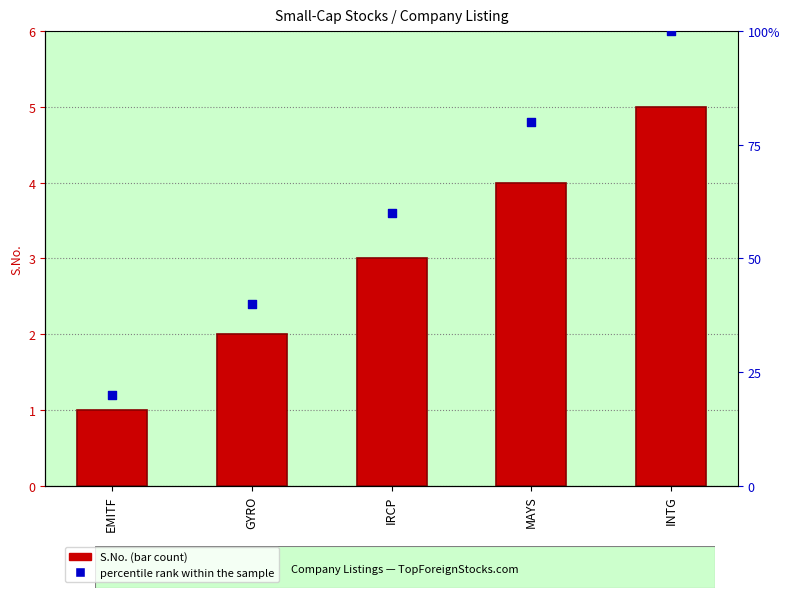

What are all the series names shown in the legend?

S.No., percentile rank within the sample